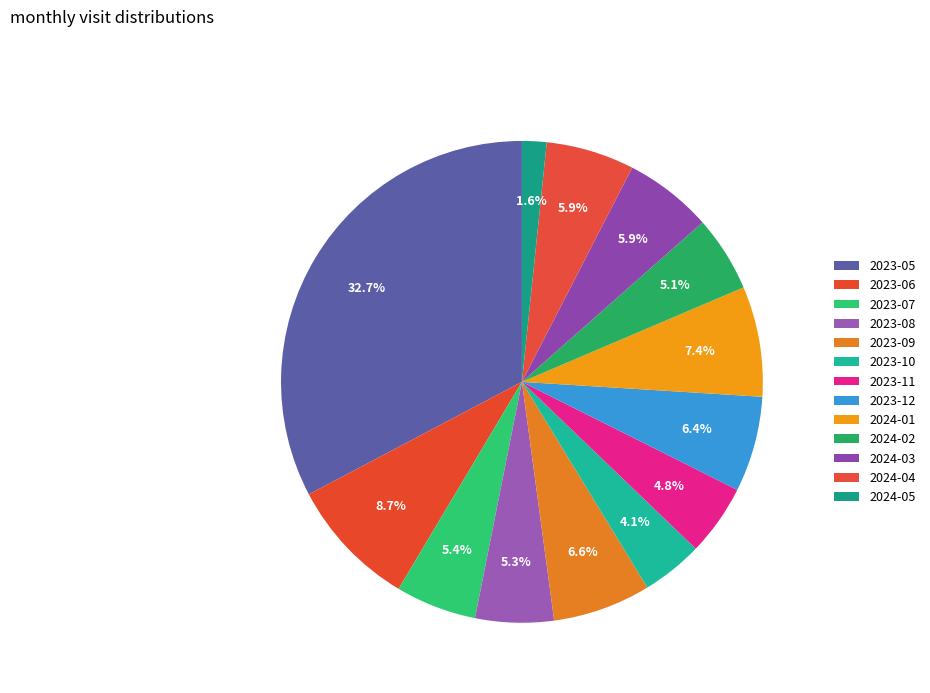

Which category has the biggest portion of the pie?

2023-05